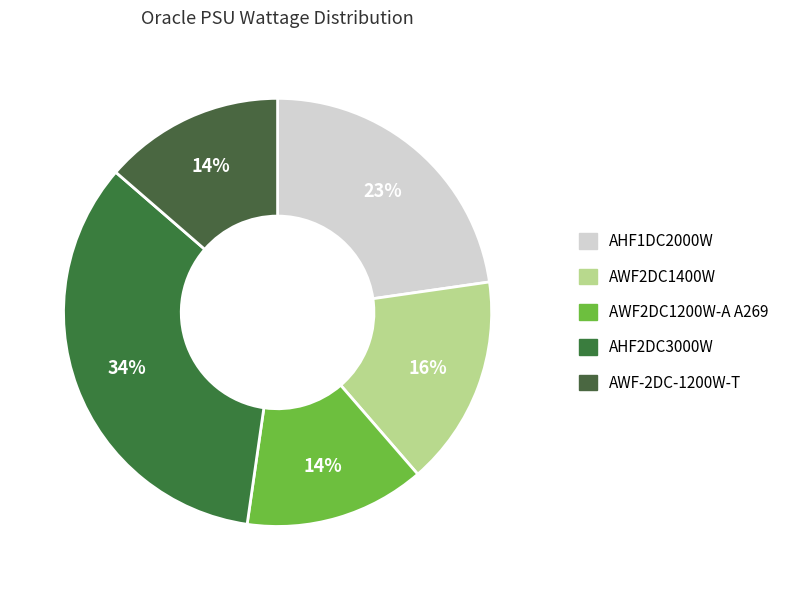

Does AHF2DC3000W account for over 50% of the chart?

No